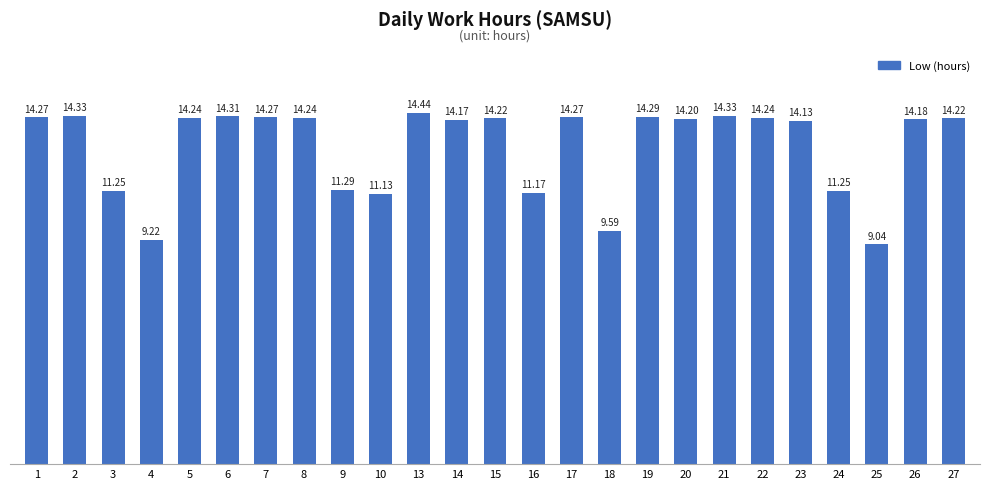

What is the difference between the maximum and minimum values?

5.4